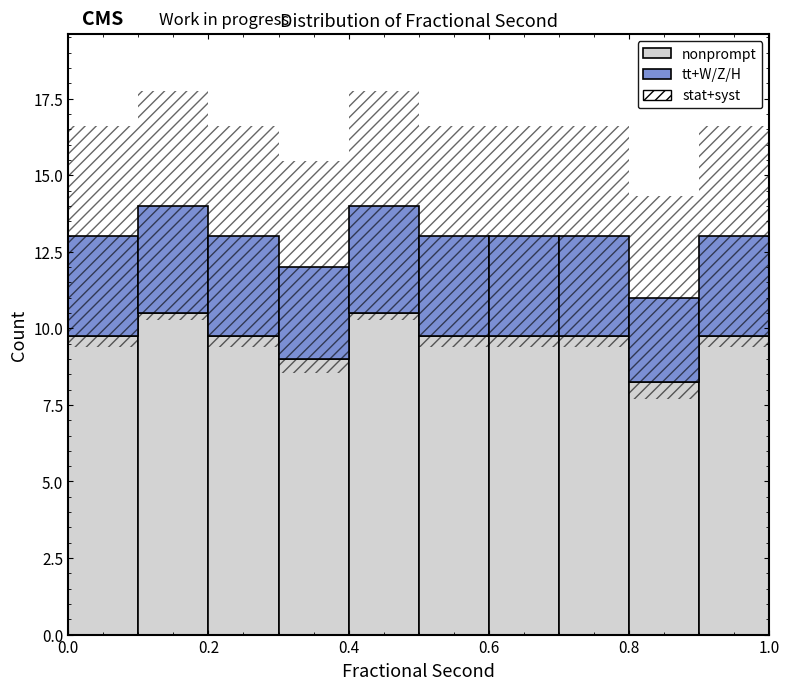

Reading left to right, transcribe this chart: for each stacked bar, give the range it covers on the x-axis and its total height. The values are not printed on the chart, so give them approximately, as read against the axis.

0.0 to 0.1: 13
0.1 to 0.2: 14
0.2 to 0.3: 13
0.3 to 0.4: 12
0.4 to 0.5: 14
0.5 to 0.6: 13
0.6 to 0.7: 13
0.7 to 0.8: 13
0.8 to 0.9: 11
0.9 to 1.0: 13